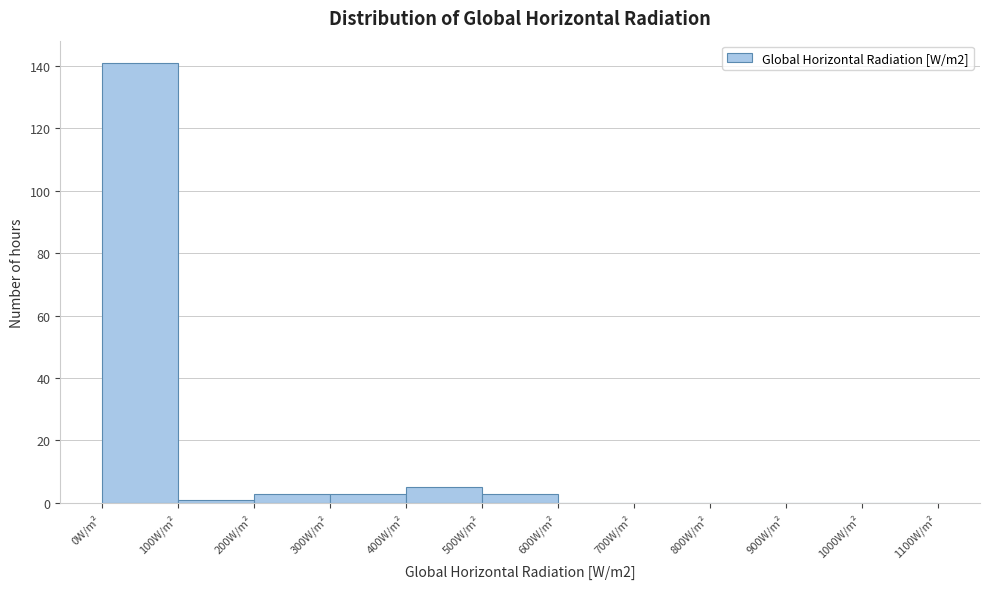

Reading left to right, list every bar in this chart as the range it spans on the x-axis followed by its height. The values are not printed on the chart, so give them approximately, as read against the axis.

0 to 100: 142
100 to 200: under 2
200 to 300: 4
300 to 400: 4
400 to 500: 6
500 to 600: 4
600 to 700: 0
700 to 800: 0
800 to 900: 0
900 to 1000: 0
1000 to 1100: 0